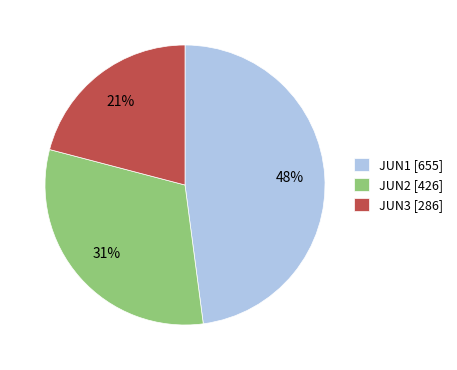

True or false: JUN1 [655] accounts for 41% of the total.

False